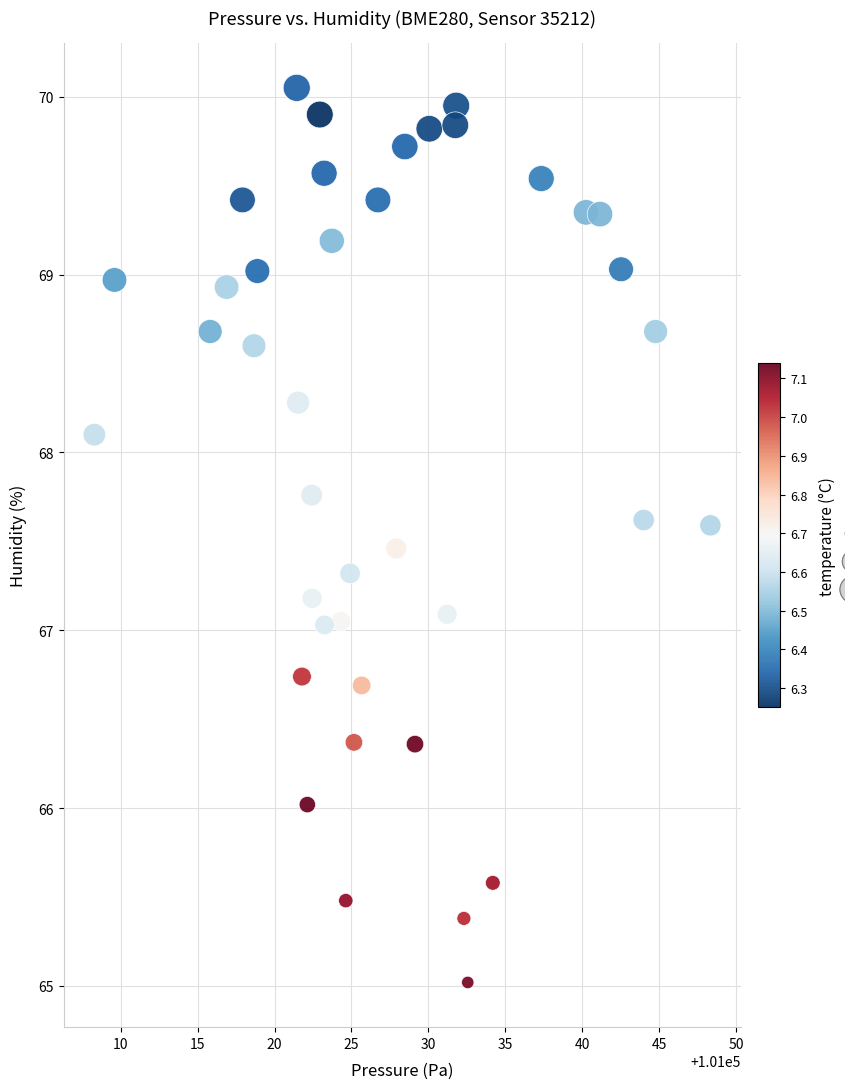

What is the range of Y values (max minus min)?

5.0